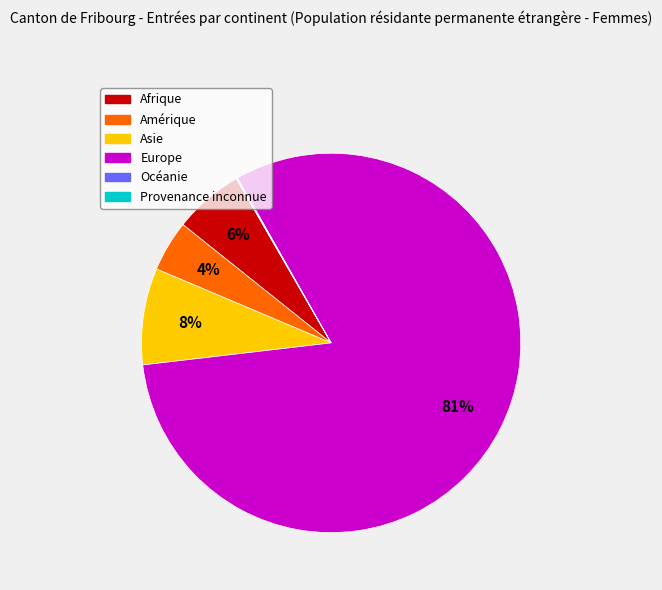

To the nearest percent, what is the average slice percentage?

17%